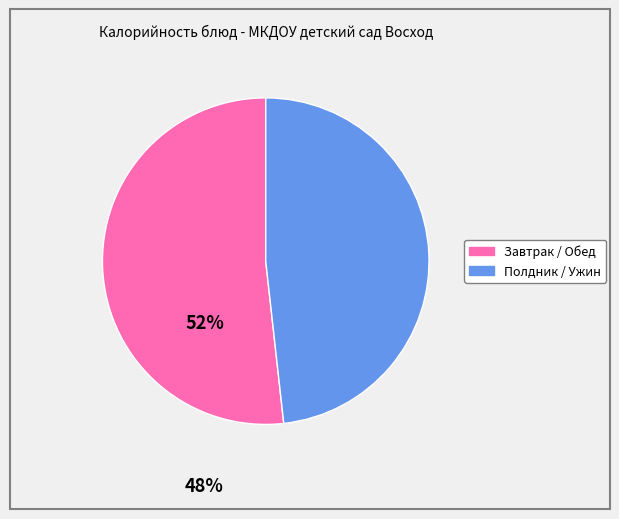

Is there any slice that represents more than half of the pie?

Yes